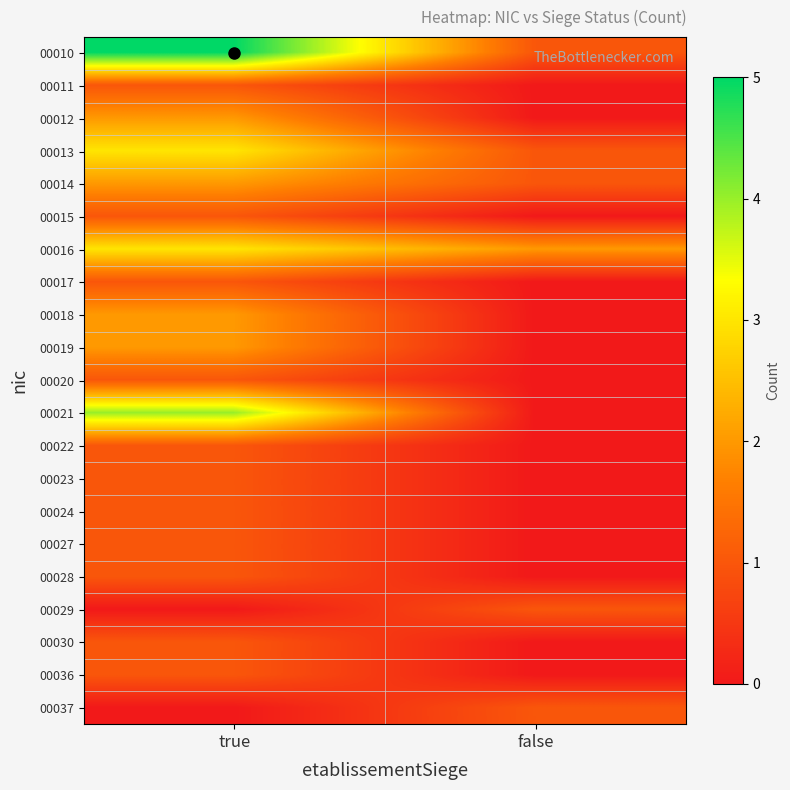

Rank the series by their maximum value, from lowest to highest.

00011, 00015, 00017, 00020, 00022, 00023, 00024, 00027, 00028, 00029, 00030, 00036, 00037, 00012, 00014, 00018, 00019, 00013, 00016, 00021, 00010